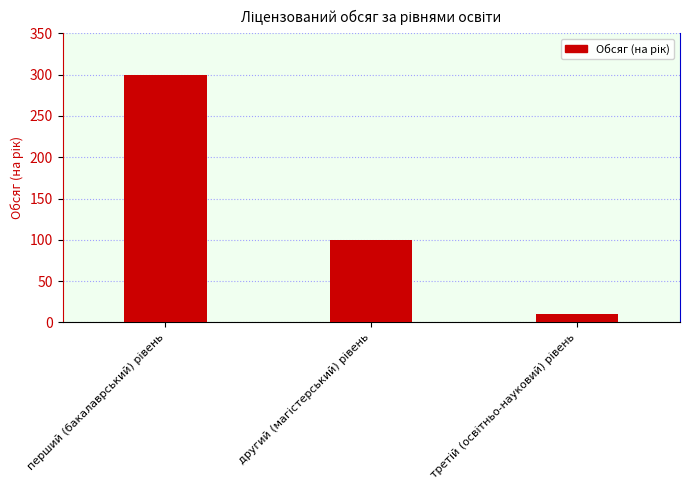

What is the value of the 2nd bar from the left?

100